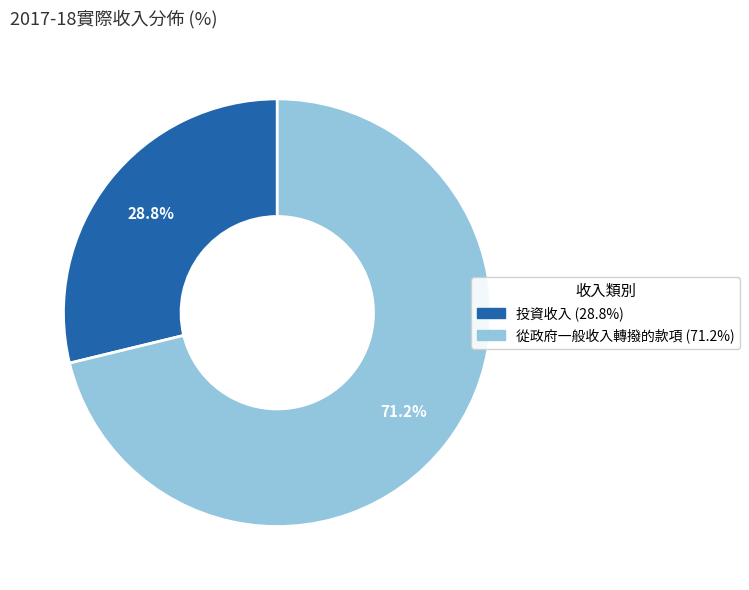

What percentage is the 投資收入 slice, to the nearest percent?

29%